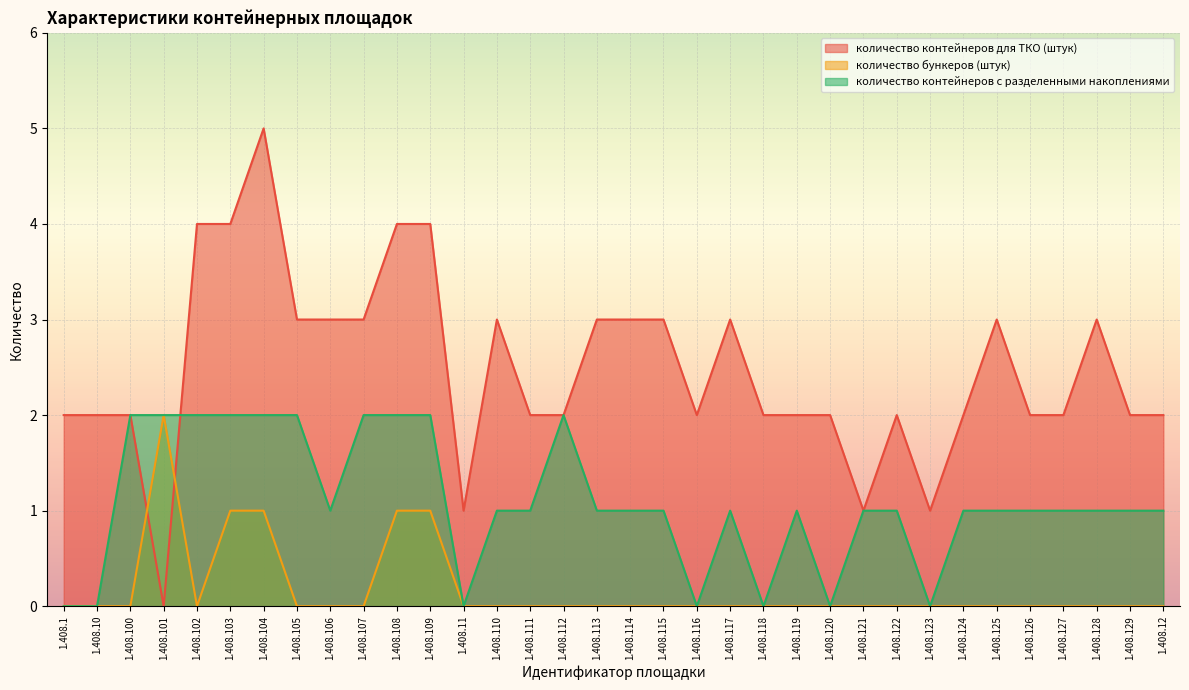

Does the chart display data point markers on the line(s)?

No